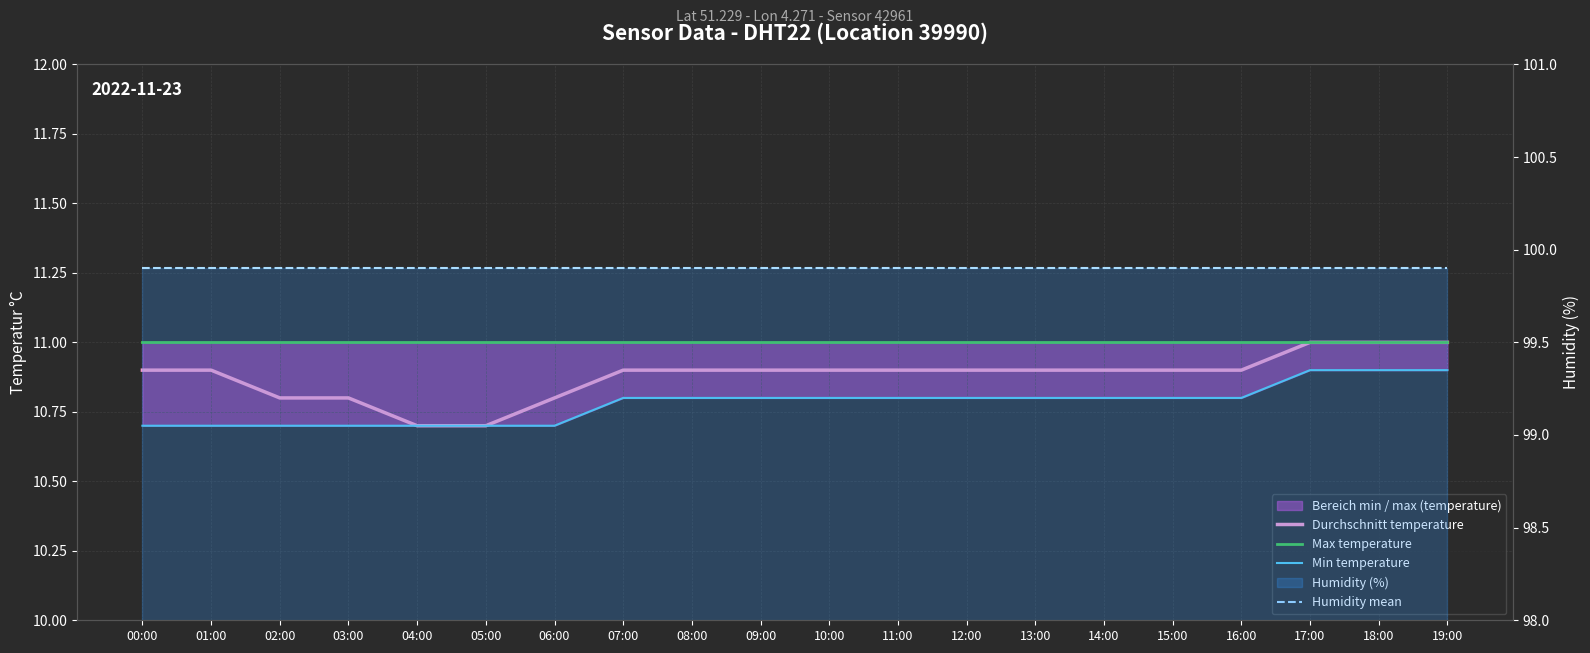

What is the difference between the Min temperature values at 15:00 and 00:00?

0.1